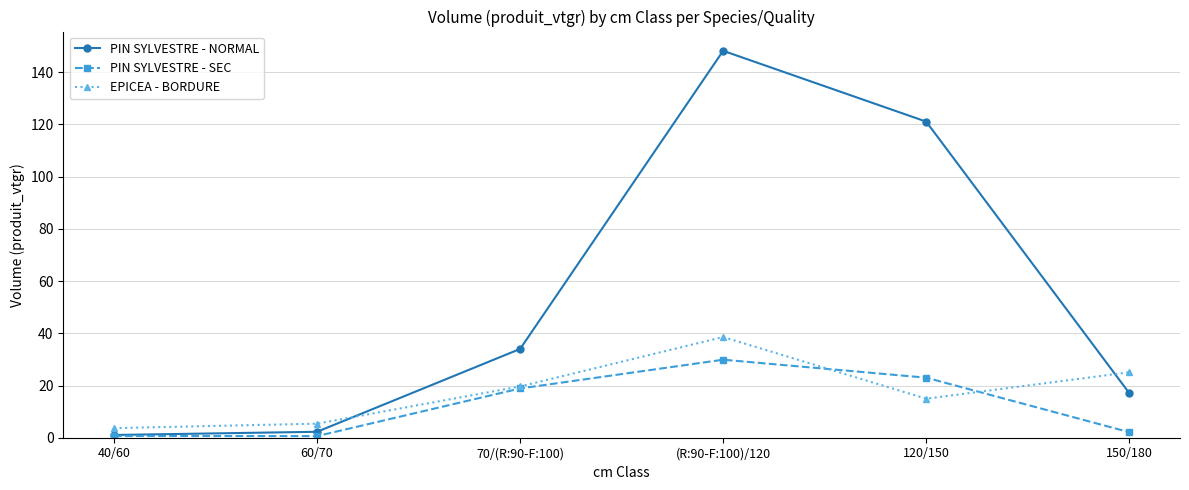

What is the total value across all series at 40/60?

5.4